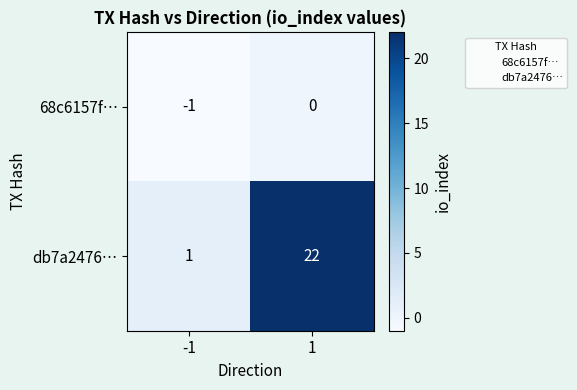

What is the average value of the db7a2476… series?

12